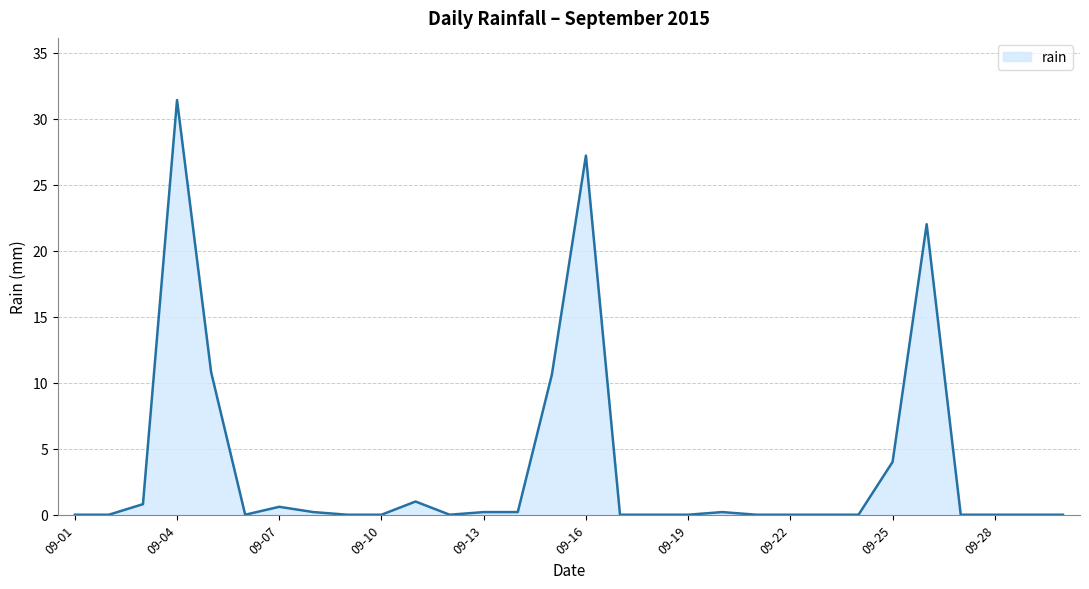

What is the average value?

3.6